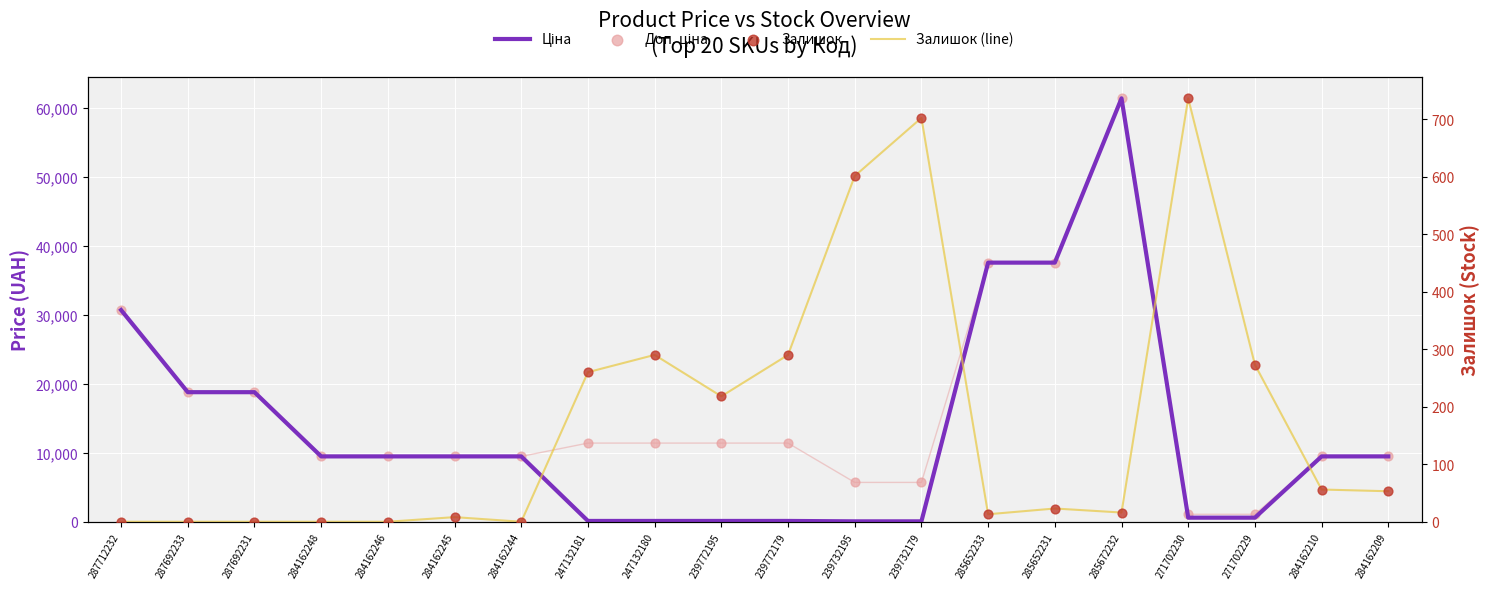

Is the value of Залишок at 285672232 greater than the value of Ціна at 239772195?

No